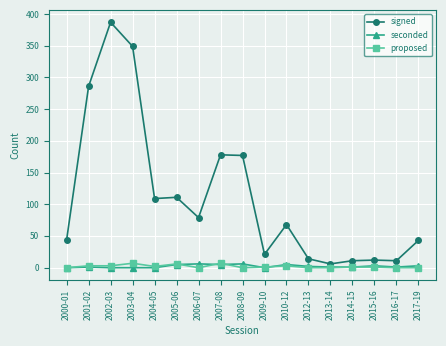

What is the average value of the seconded series?

2